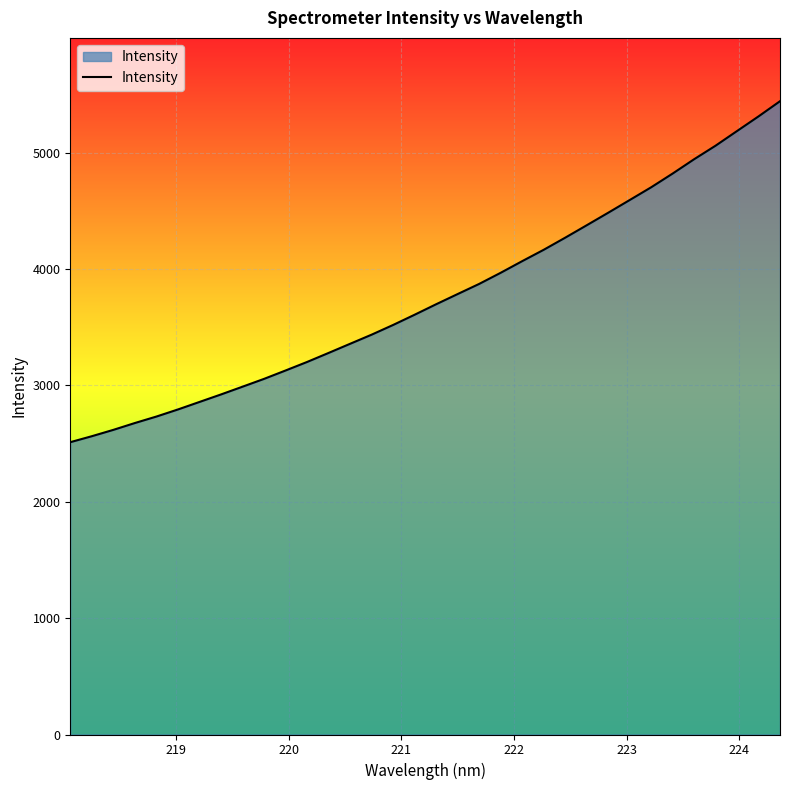

What is the minimum value shown in the chart?

2511.7